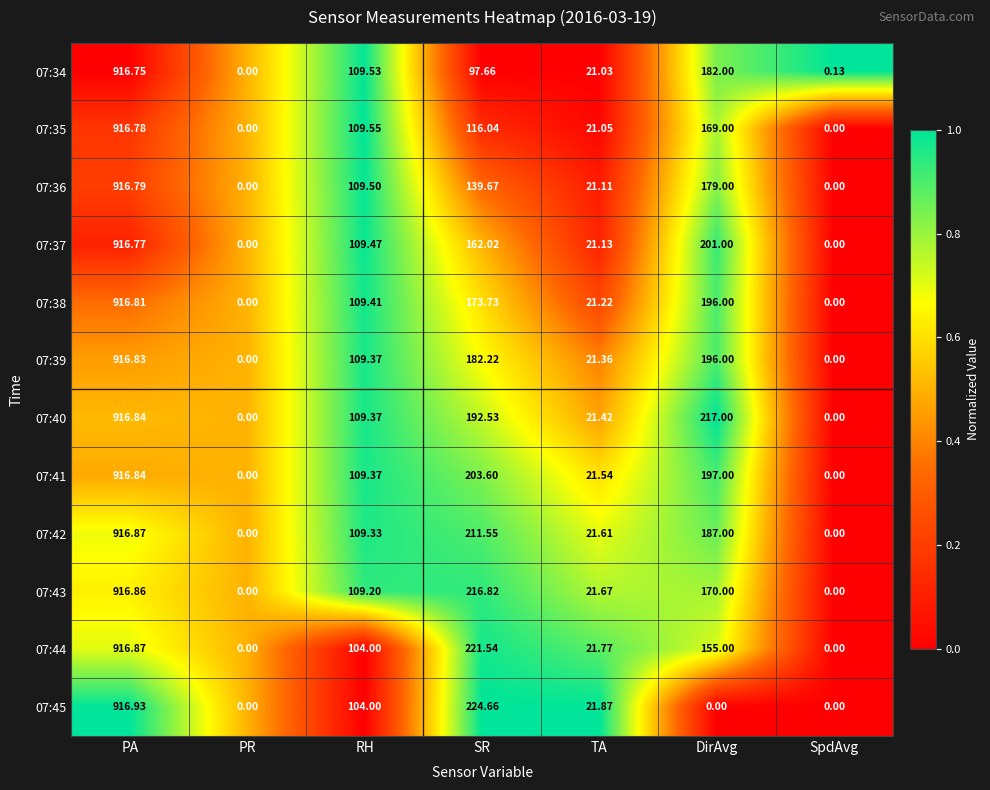

How many values in the 07:35 series exceed 109?

4